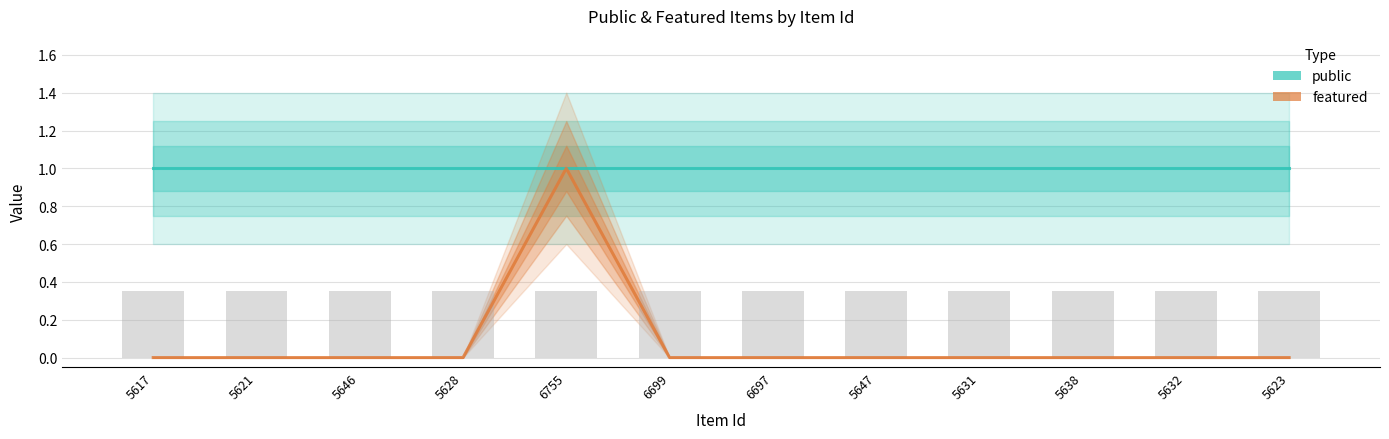

Is it true that public equals 2 at 6697?

False